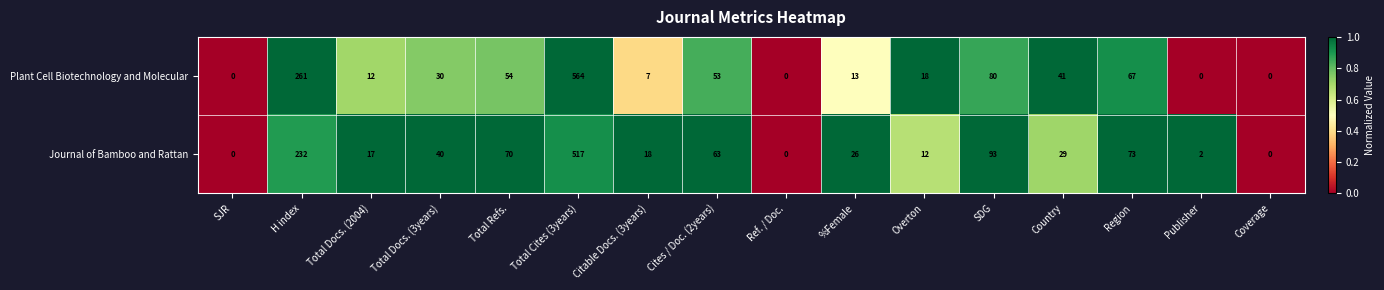

Count the number of data series in this chart.

2